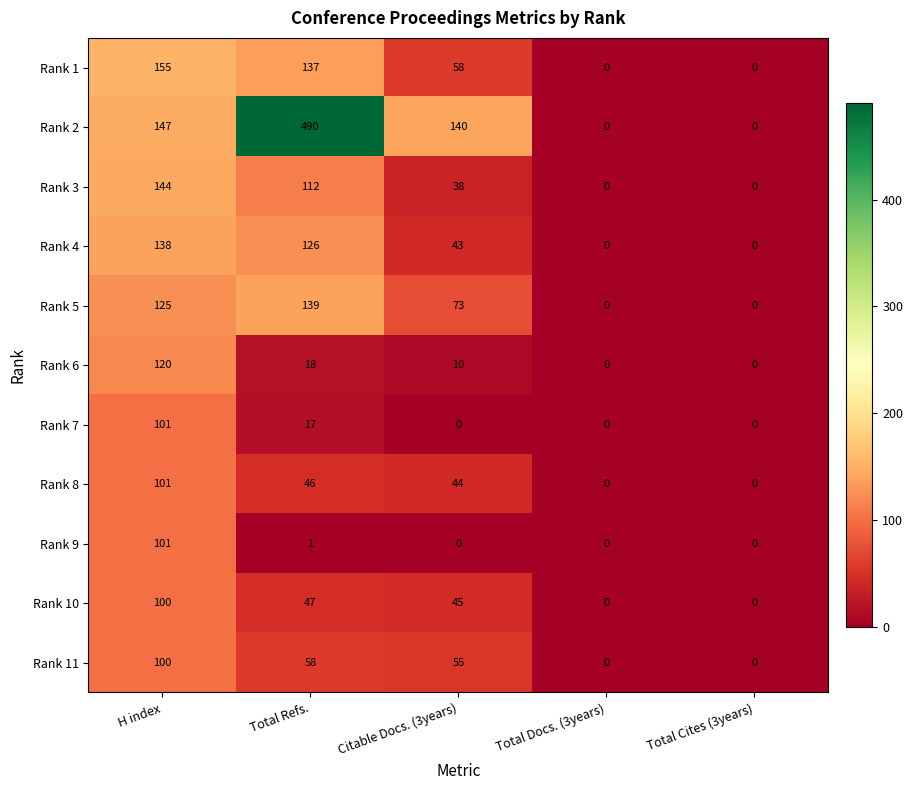

Which series has the largest range (max minus min)?

Rank 2